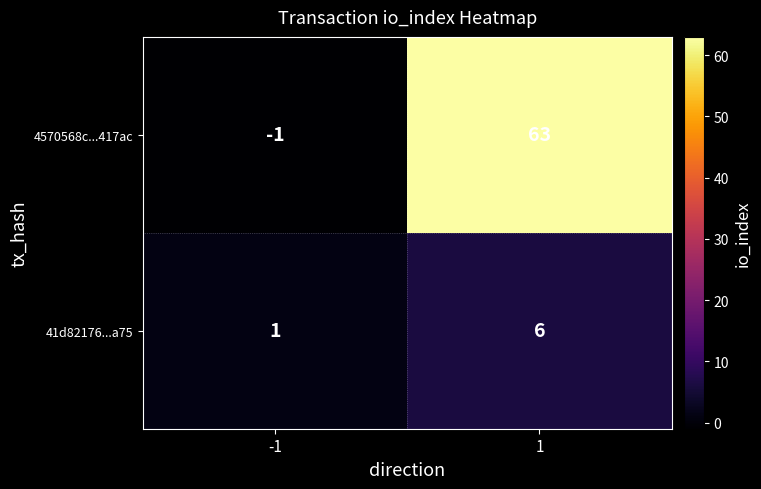

What value does the 41d82176...a75 series have at 1?

6